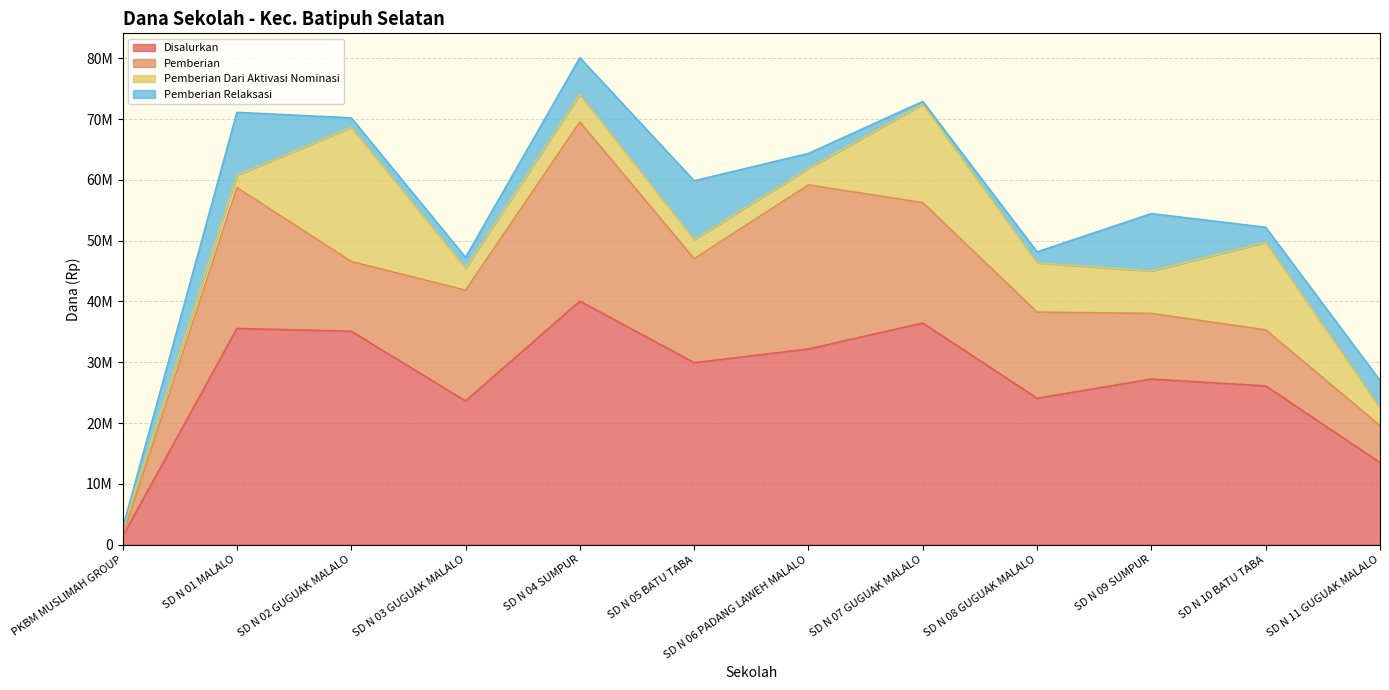

In Disalurkan, how many points are lower than both neighbors (excluding endpoints)?

3